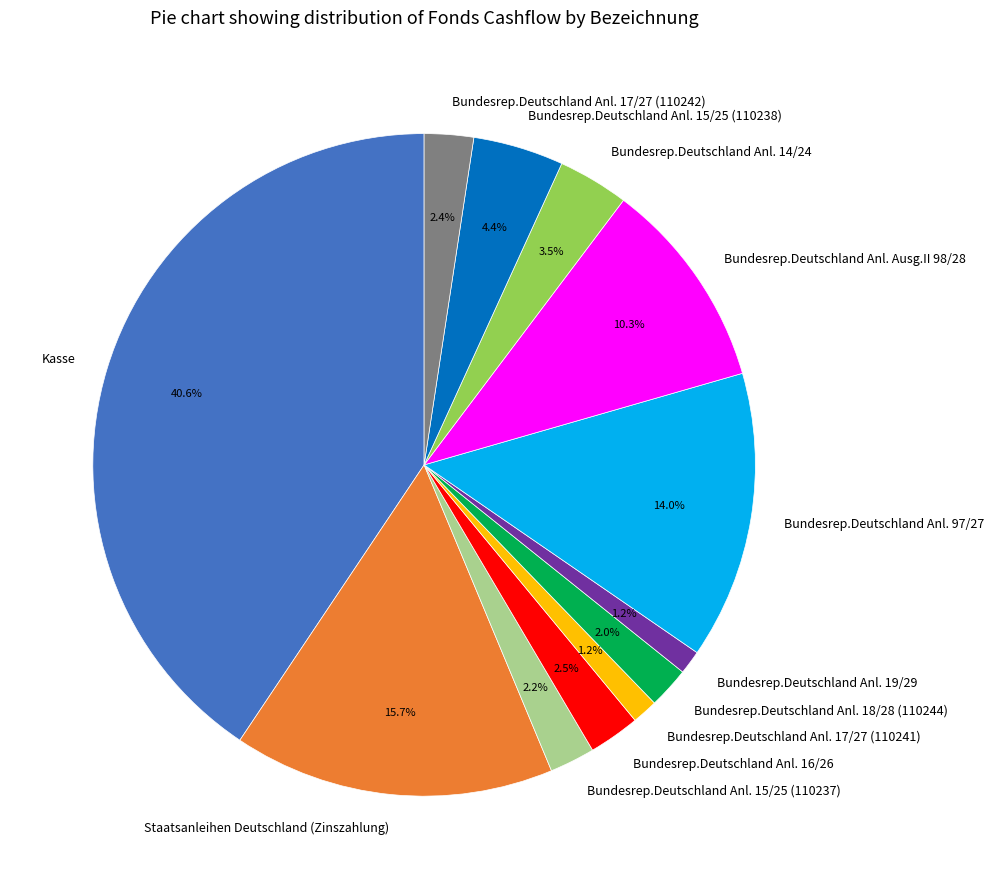

Which slice is the largest?

Kasse